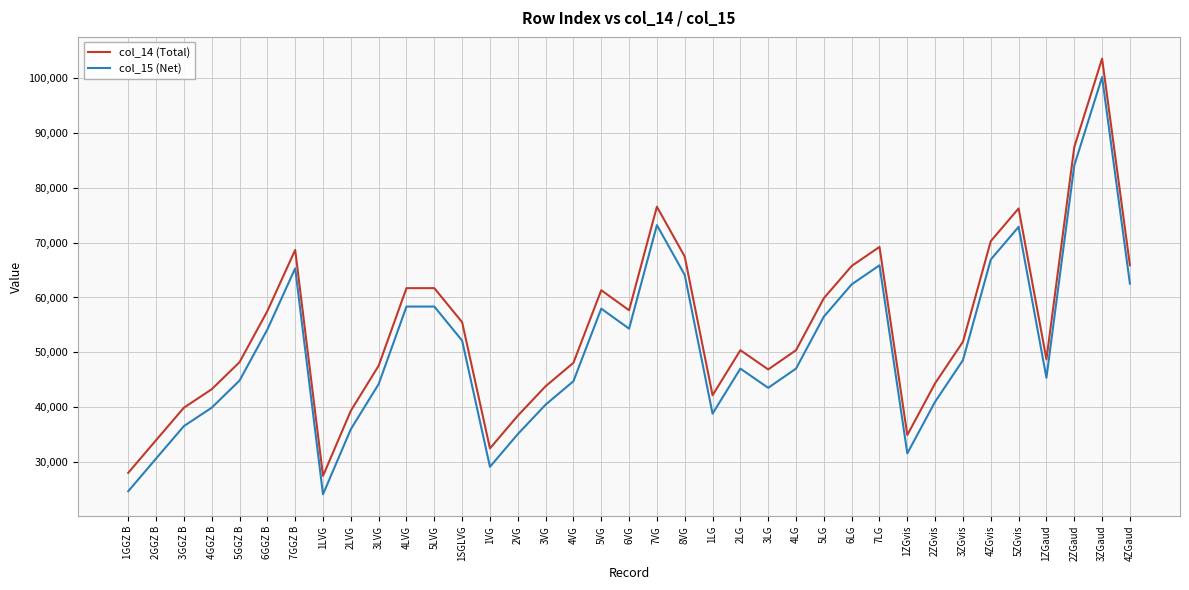

What is the total value across all series at 1LG?

80973